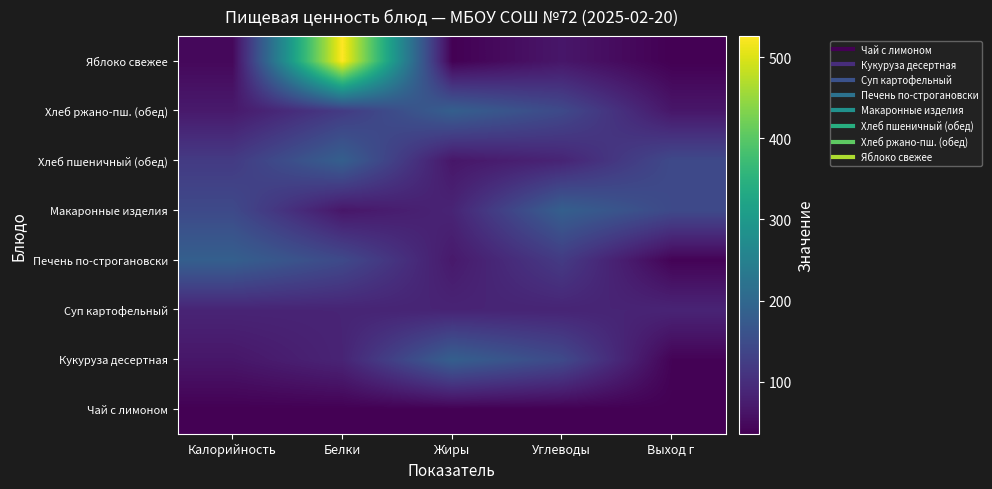

At Углеводы, list the series in order from largest to smallest.

Макаронные изделия, Кукуруза десертная, Хлеб ржано-пш. (обед), Печень по-строгановски, Суп картофельный, Хлеб пшеничный (обед), Яблоко свежее, Чай с лимоном